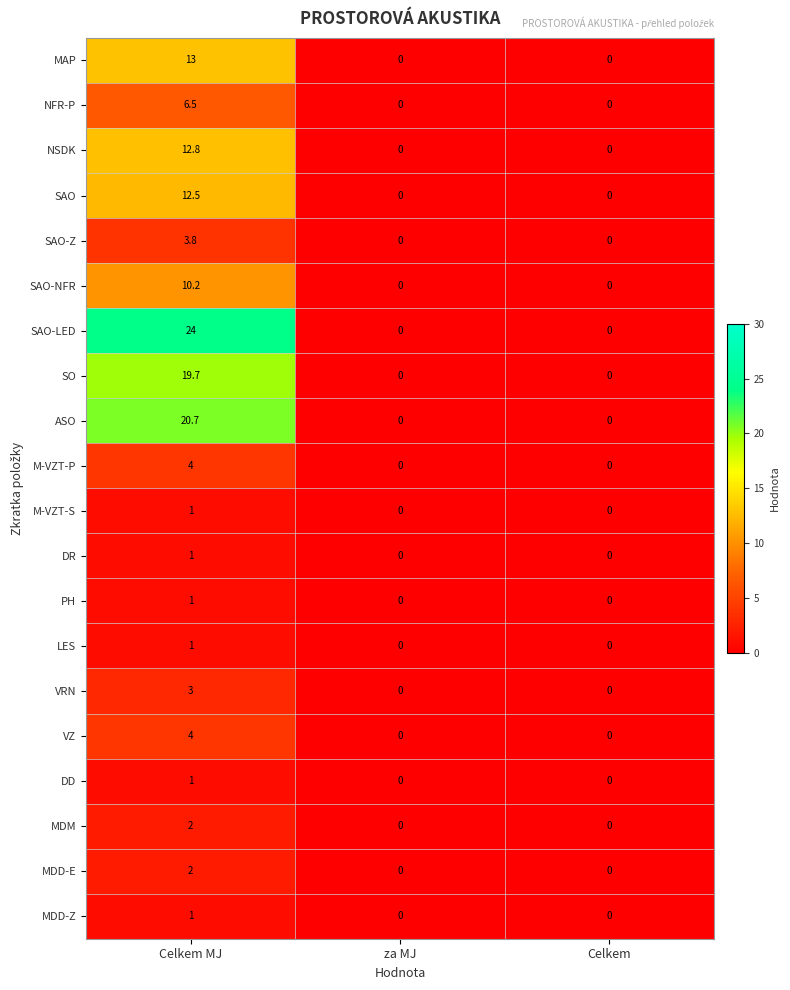

Which label corresponds to the largest value in the chart?

Celkem MJ